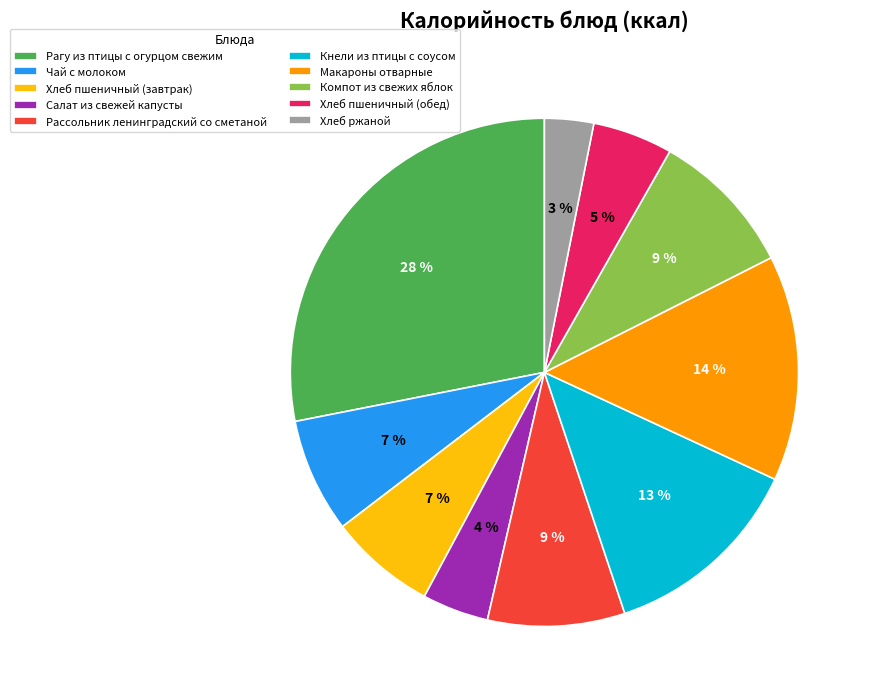

How many slices are in this pie chart?

10